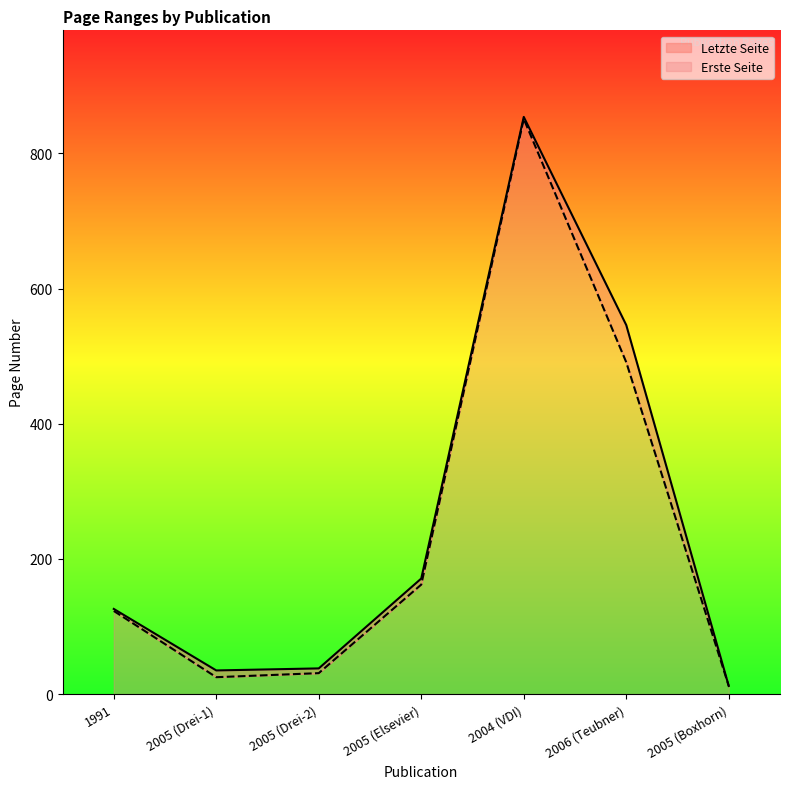

What is the sum of all Letzte Seite values?

1782